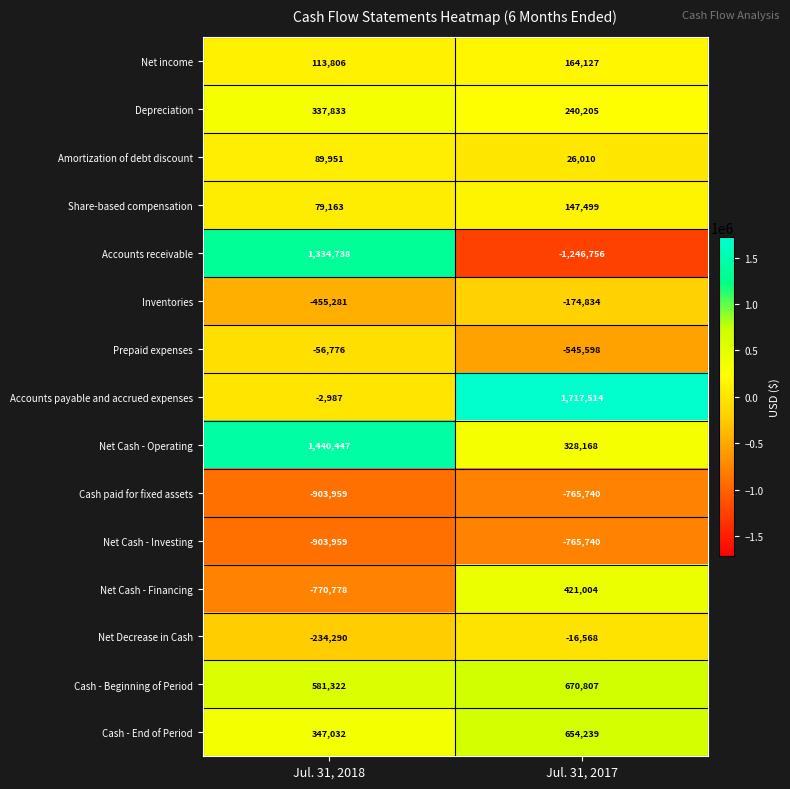

What is the sum of the Accounts payable and accrued expenses values at Jul. 31, 2018 and Jul. 31, 2017?

1714527